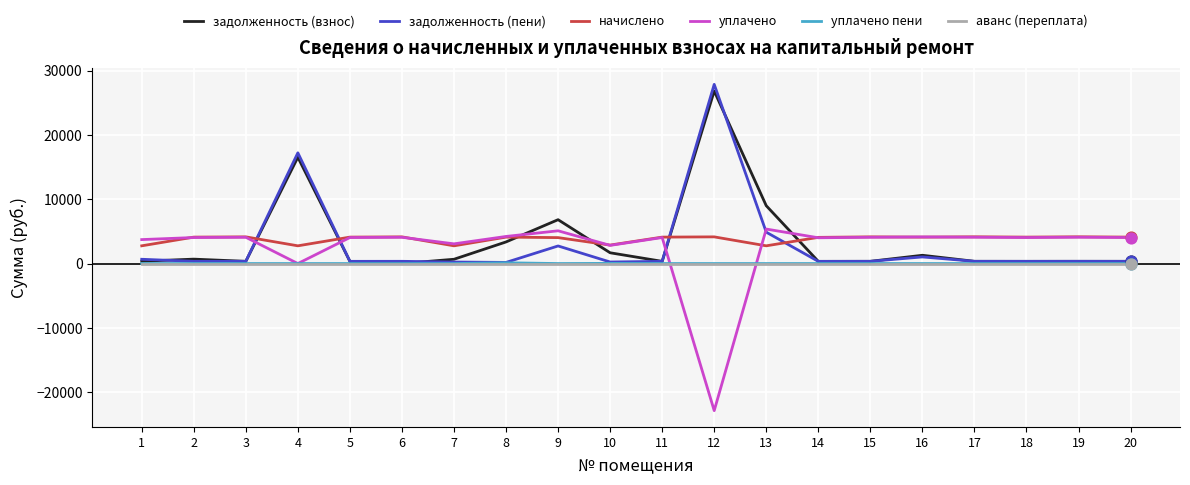

At how many categories does at least one series exceed 20518?

1